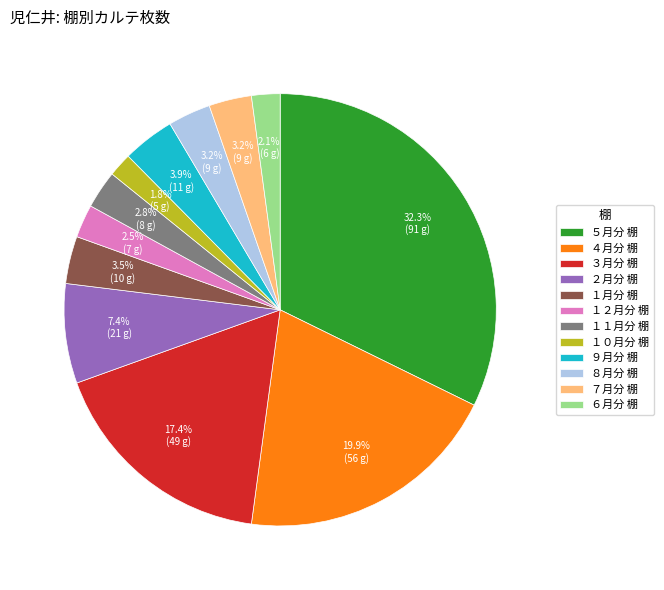

Which slice is the largest?

５月分 棚